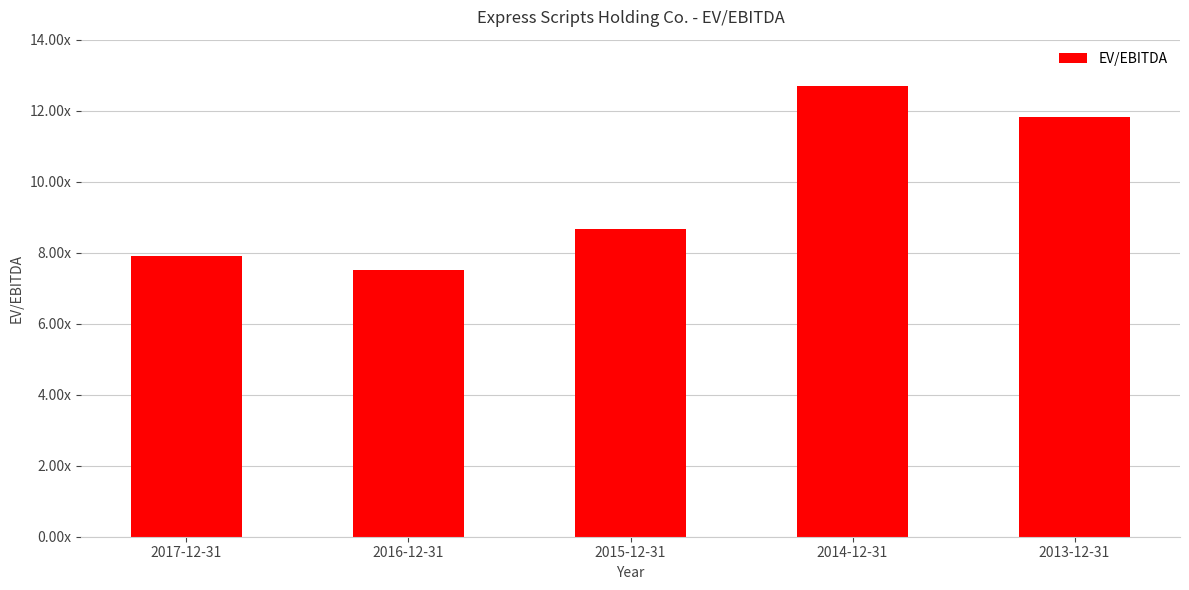

What is the value of the 1st bar from the left?

7.9